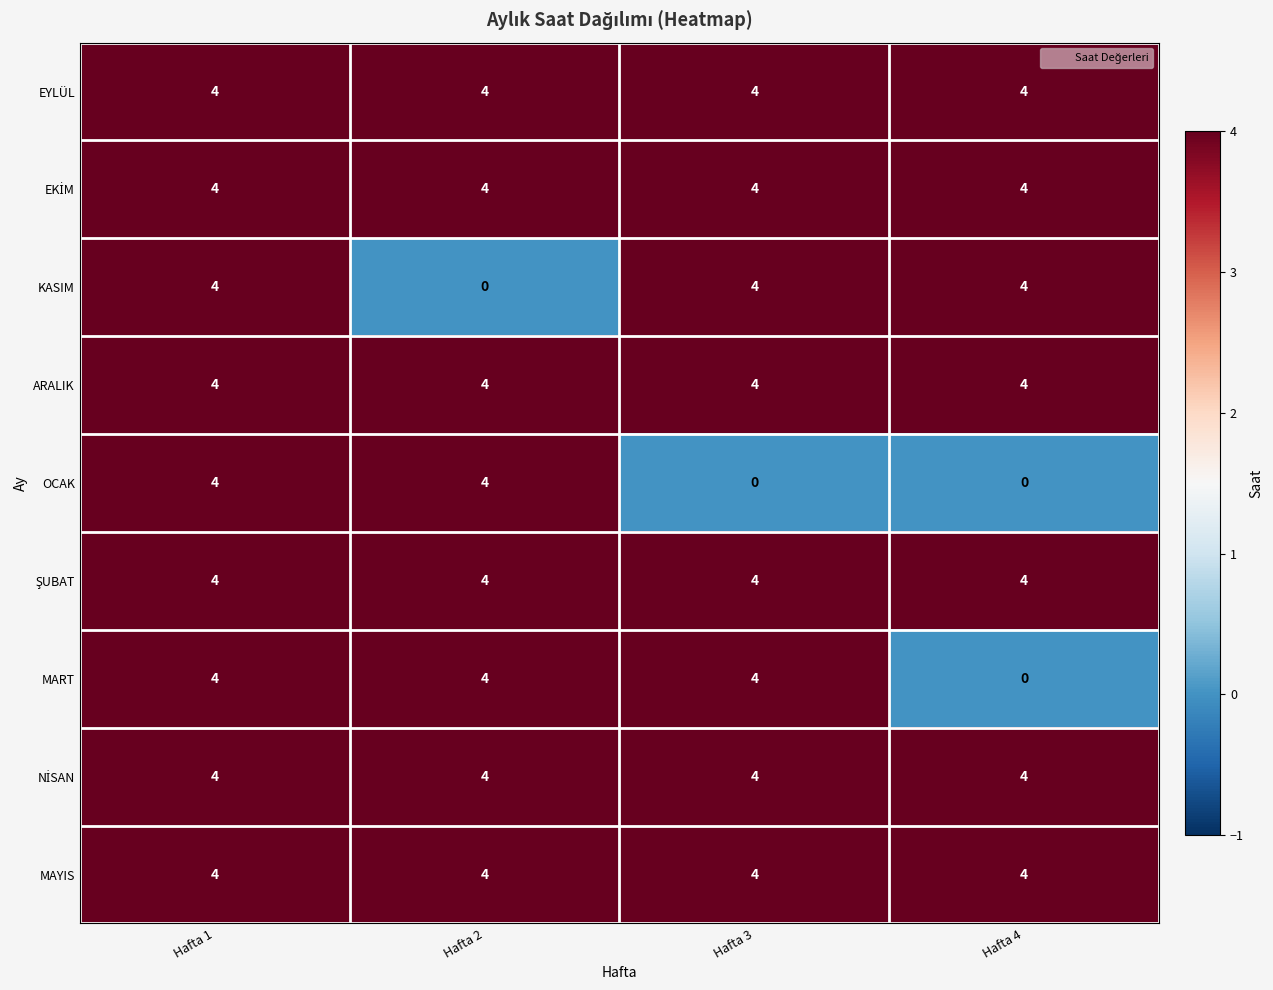

Which series changed the most between Hafta 1 and Hafta 2?

KASIM